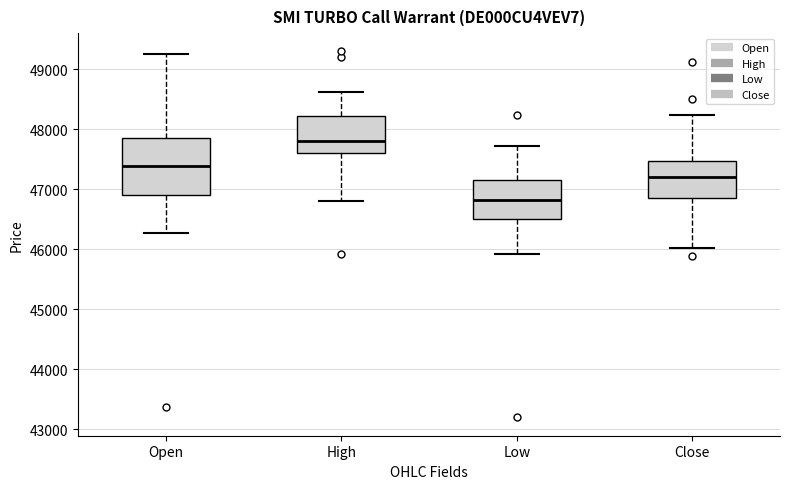

Reading left to right, read every box against the y-axis: the position of its median line, the range the box covers, and the ends of its whiskers. The values are not printed on the chart, so give them approximately, as read against the axis.

Open: median 47400, box 46900 to 47900, whiskers 46300 to 49300
High: median 47800, box 47600 to 48200, whiskers 46800 to 48600
Low: median 46800, box 46500 to 47200, whiskers 45900 to 47700
Close: median 47200, box 46900 to 47500, whiskers 46000 to 48200